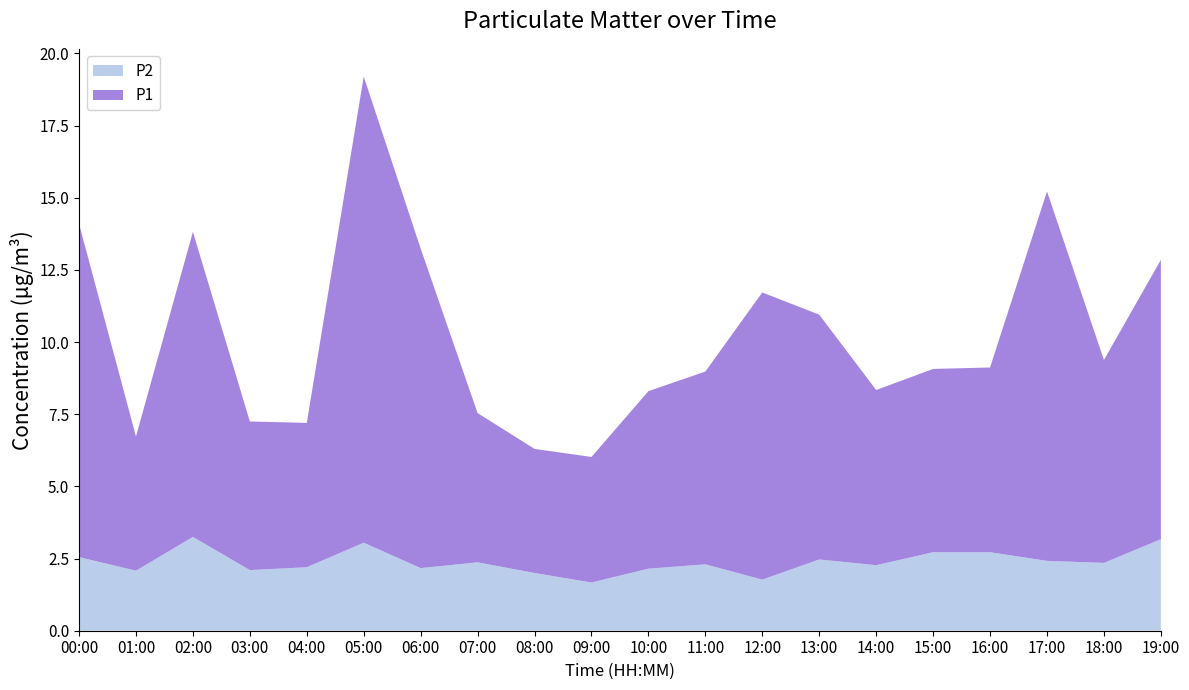

Reading left to right, extract all data points from this chart.

P1: 00:00=11.6	01:00=4.7	02:00=10.6	03:00=5.2	04:00=5.0	05:00=16.1	06:00=11.1	07:00=5.2	08:00=4.3	09:00=4.3	10:00=6.2	11:00=6.7	12:00=9.9	13:00=8.5	14:00=6.1	15:00=6.3	16:00=6.4	17:00=12.8	18:00=7.0	19:00=9.7
P2: 00:00=2.5	01:00=2.1	02:00=3.2	03:00=2.1	04:00=2.2	05:00=3.0	06:00=2.2	07:00=2.4	08:00=2.0	09:00=1.7	10:00=2.1	11:00=2.3	12:00=1.8	13:00=2.5	14:00=2.3	15:00=2.7	16:00=2.7	17:00=2.4	18:00=2.4	19:00=3.2